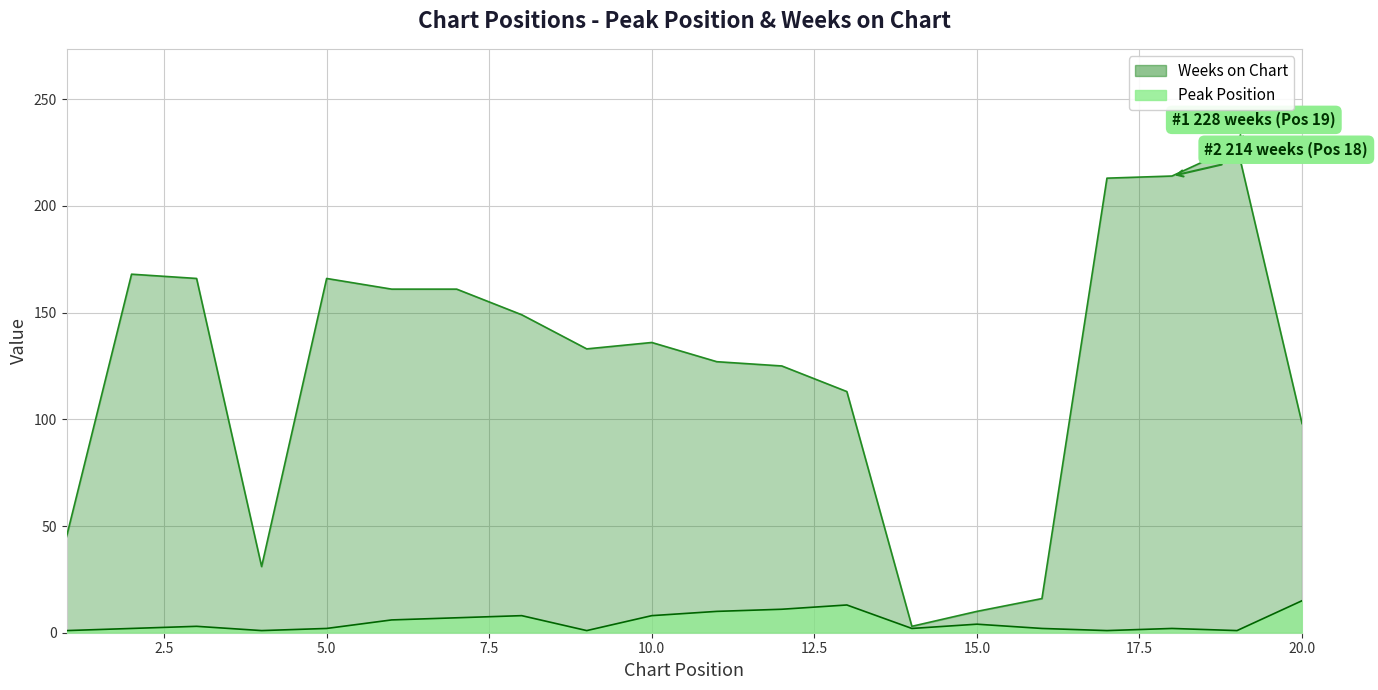

Where is Weeks on Chart nearest to the value 115?

13